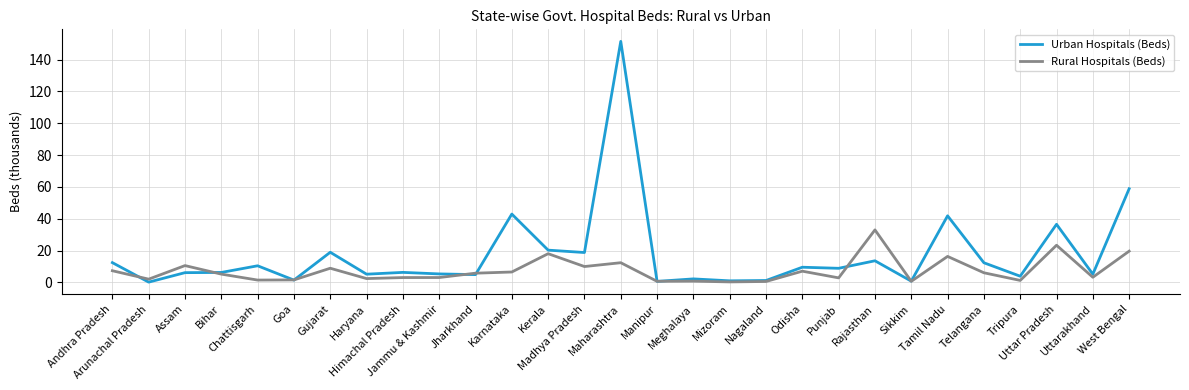

What position from the left is Karnataka?

12